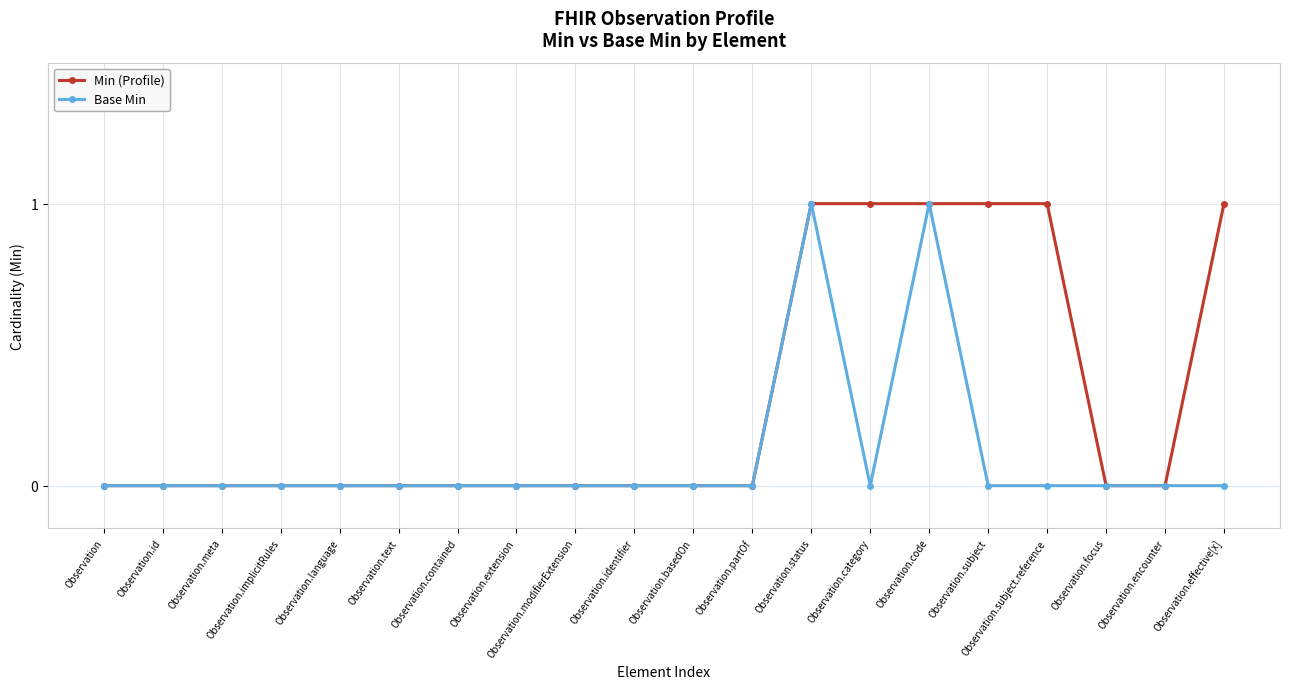

The value of Base Min at Observation is 1. True or false?

False